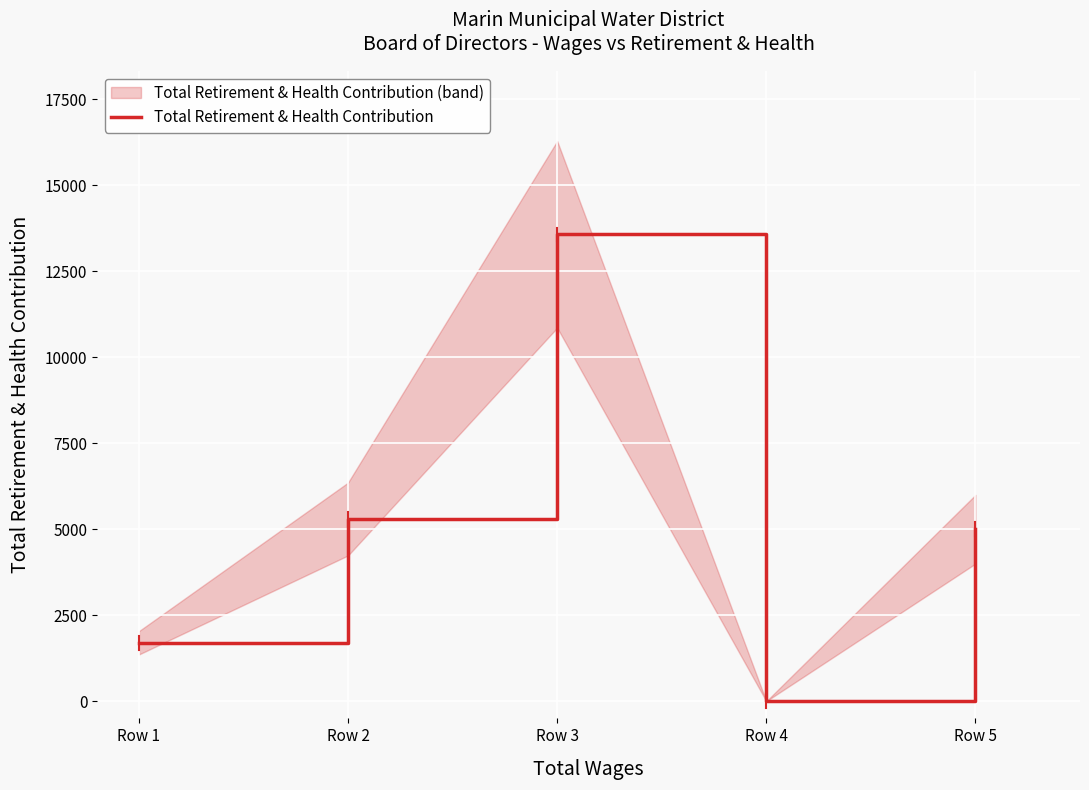

Which label corresponds to the smallest value in the chart?

Row 4